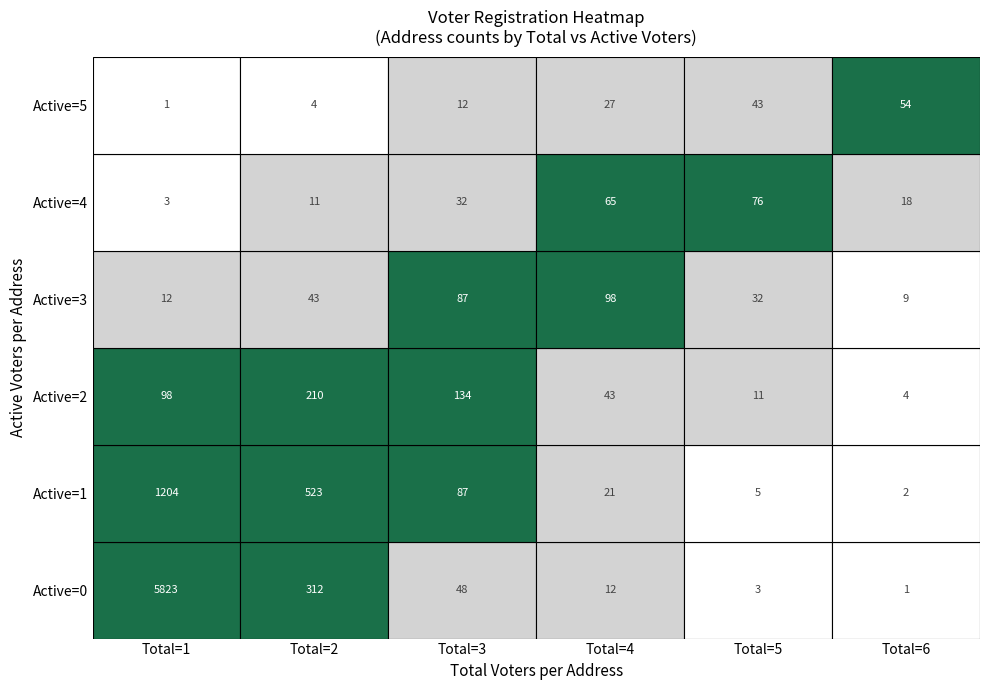

Which category has the lowest value in the Total=6 series?

1